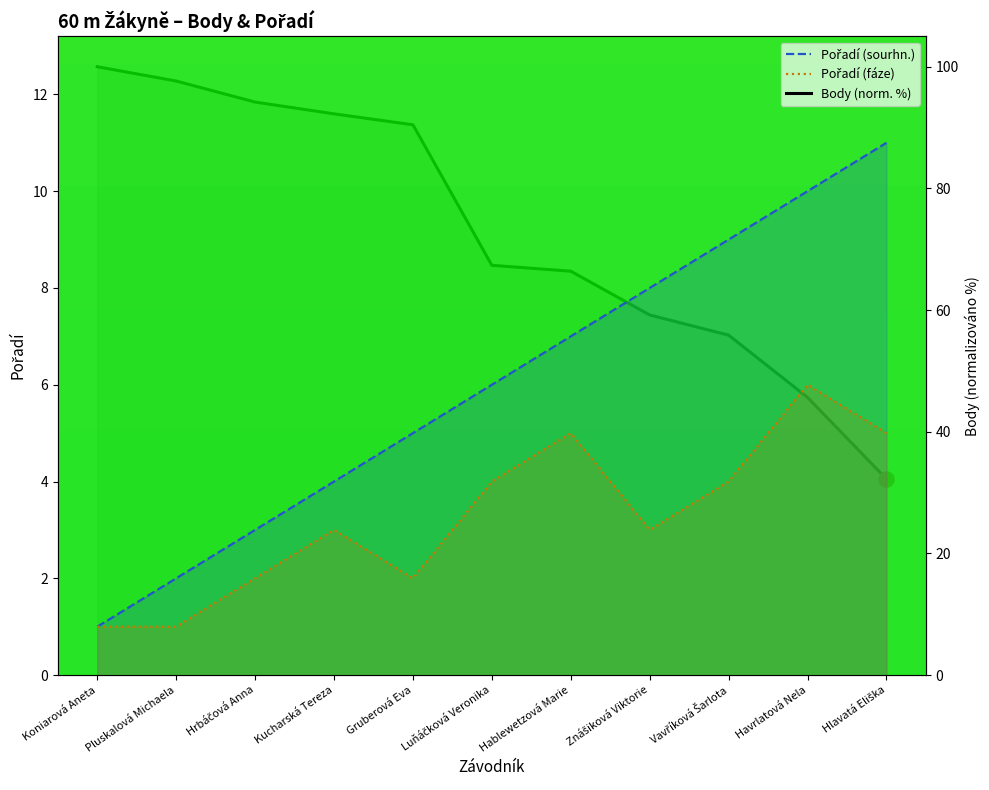

Which series contains the highest Y value?

Body (norm. %)